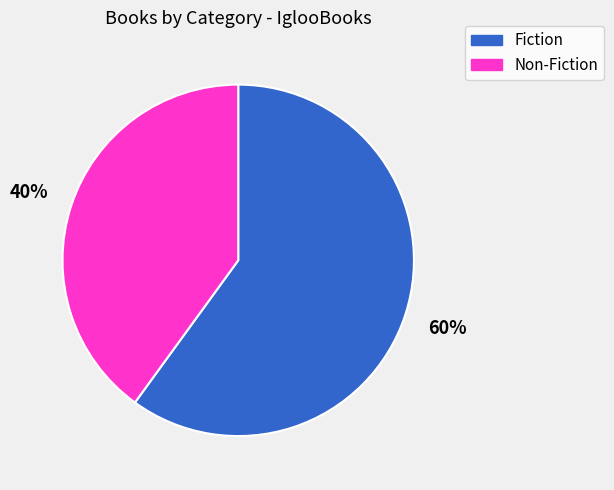

To the nearest percent, what percentage of the pie is Fiction?

60%